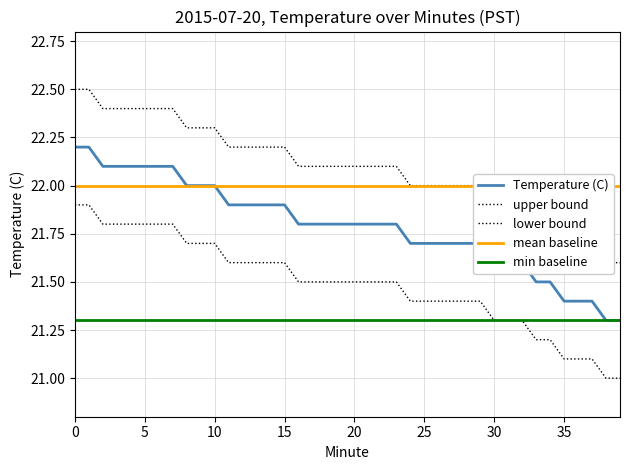

Is it true that min baseline equals 21.3 at 13?

True